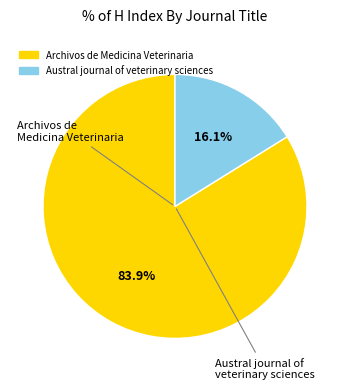

Rank the categories by value from lowest to highest.

Austral journal of veterinary sciences, Archivos de Medicina Veterinaria